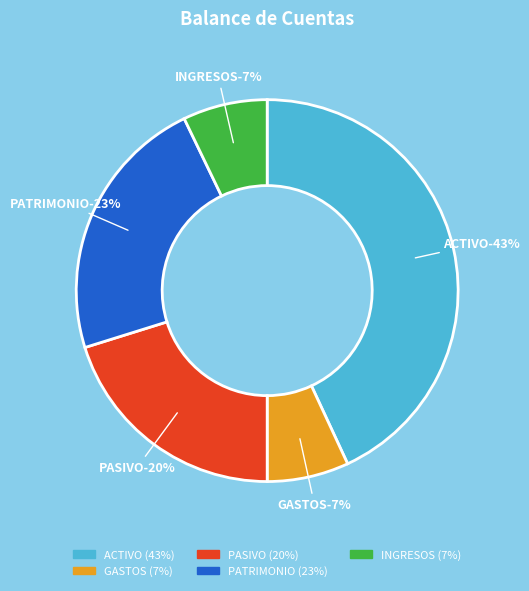

To the nearest percent, what is the combined percentage of PASIVO and INGRESOS?

27%